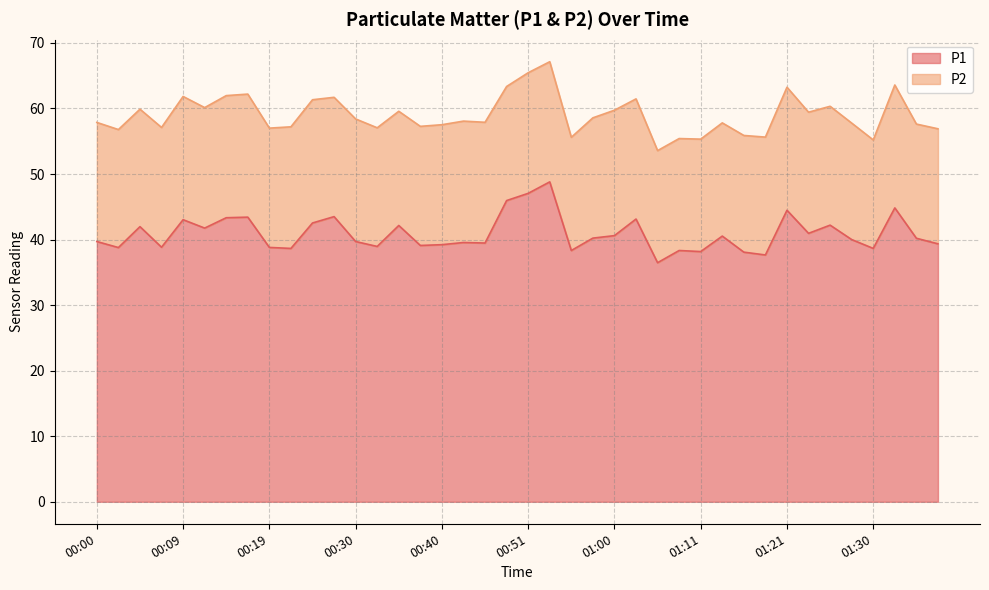

How many lines are shown in the chart?

2